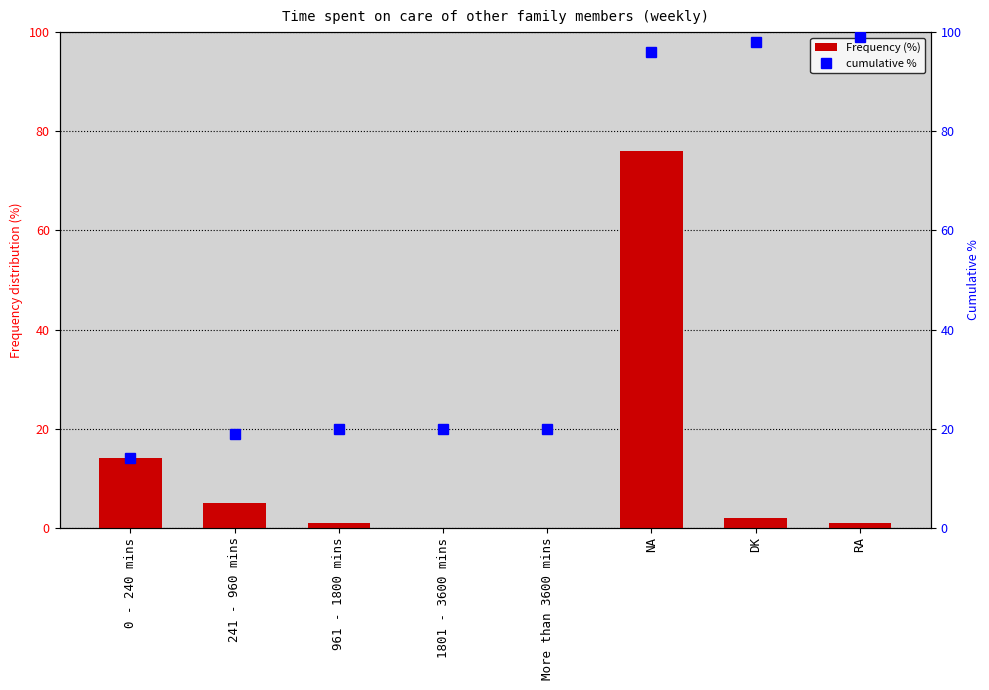

True or false: cumulative % has a value of 7 at 241 - 960 mins.

False